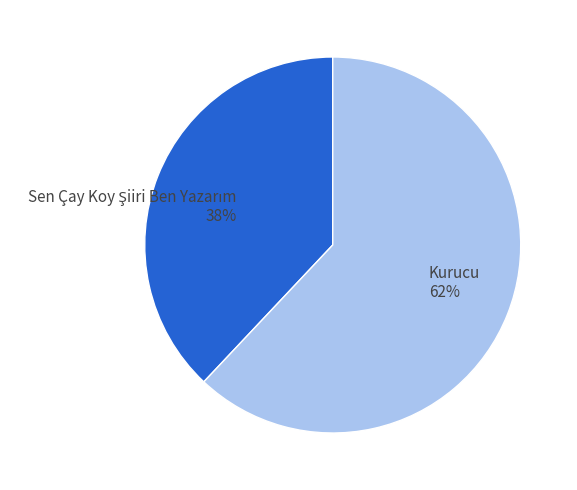

The Kurucu slice represents 62% of the pie. True or false?

True